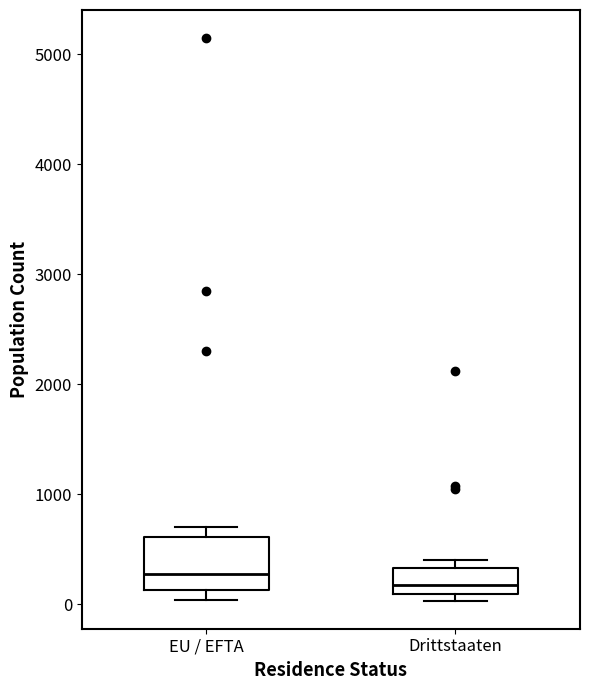

Reading left to right, transcribe this box plot: for each box, give where its median line is, the range the box spans, and where its two whiskers end, as read against the y-axis. The values are not printed on the chart, so give them approximately, as read against the axis.

EU / EFTA: median 300, box 100 to 600, whiskers 0 to 700
Drittstaaten: median 200, box 100 to 300, whiskers 0 to 400